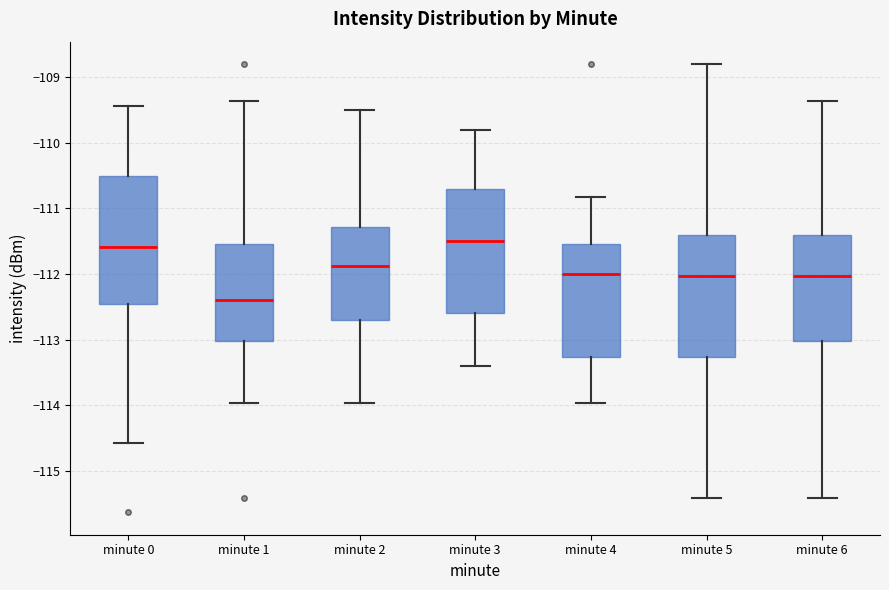

Which box's median line is the lowest?

minute 1